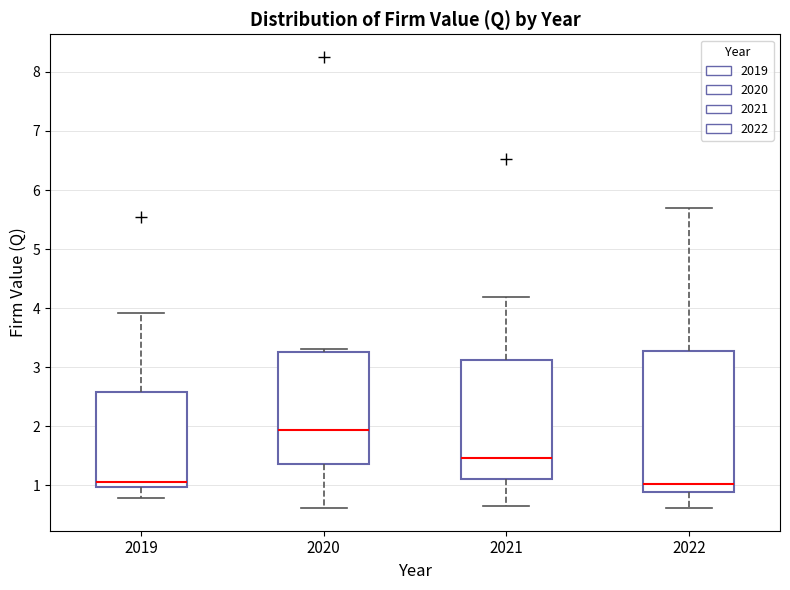

Reading left to right, transcribe this box plot: for each box, give where its median line is, the range the box spans, and where its two whiskers end, as read against the y-axis. The values are not printed on the chart, so give them approximately, as read against the axis.

2019: median 1.1, box 1.0 to 2.6, whiskers 0.8 to 3.9
2020: median 1.9, box 1.4 to 3.3, whiskers 0.6 to 3.3 (just above the box's upper edge)
2021: median 1.5, box 1.1 to 3.1, whiskers 0.7 to 4.2
2022: median 1.0, box 0.9 to 3.3, whiskers 0.6 to 5.7